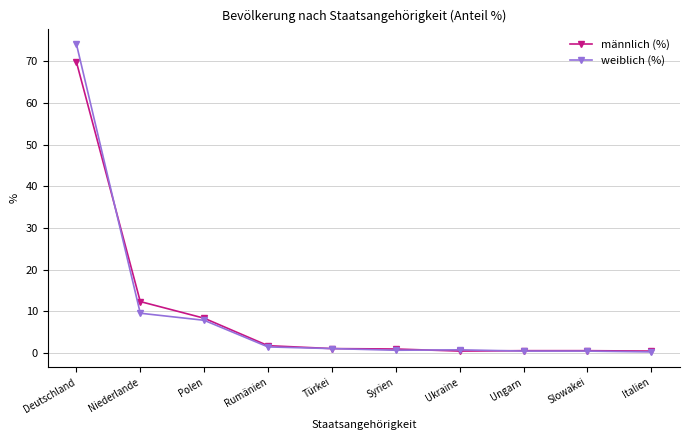

List the series in order of their peak value, highest first.

weiblich (%), männlich (%)